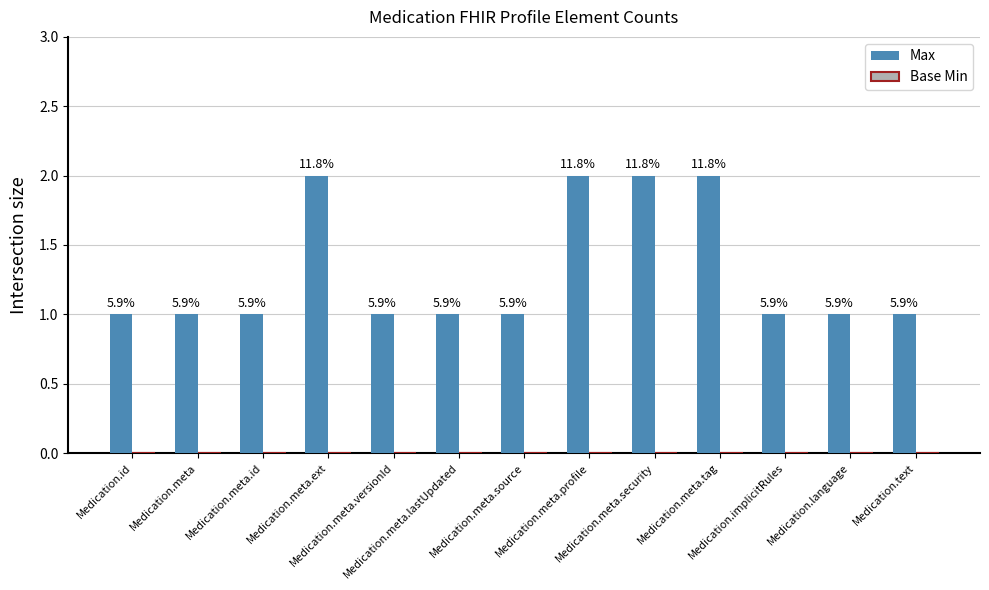

What is the maximum value shown in the chart?

2